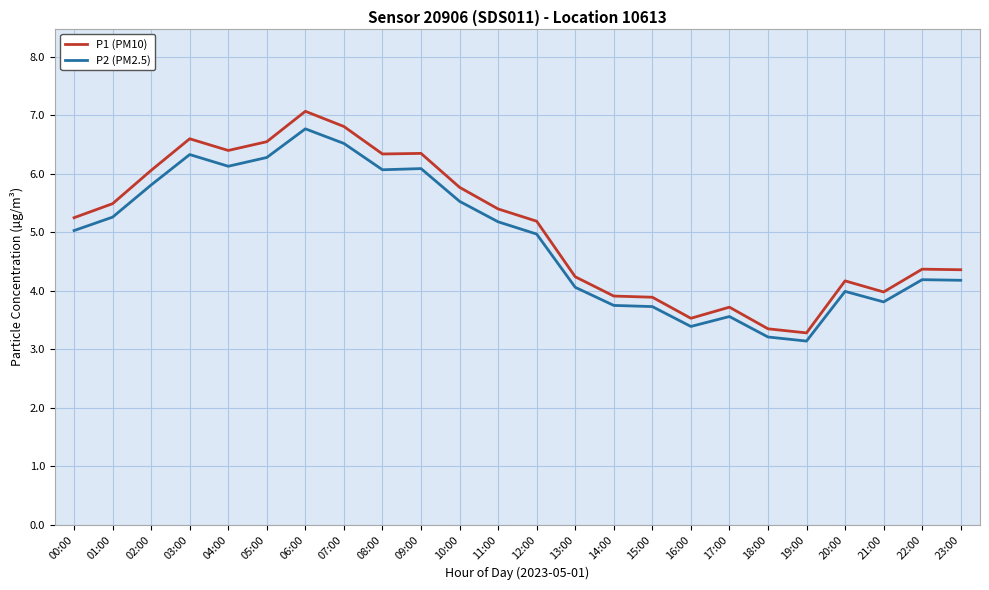

What is the spread (max minus min) of values at 04:00?

0.3